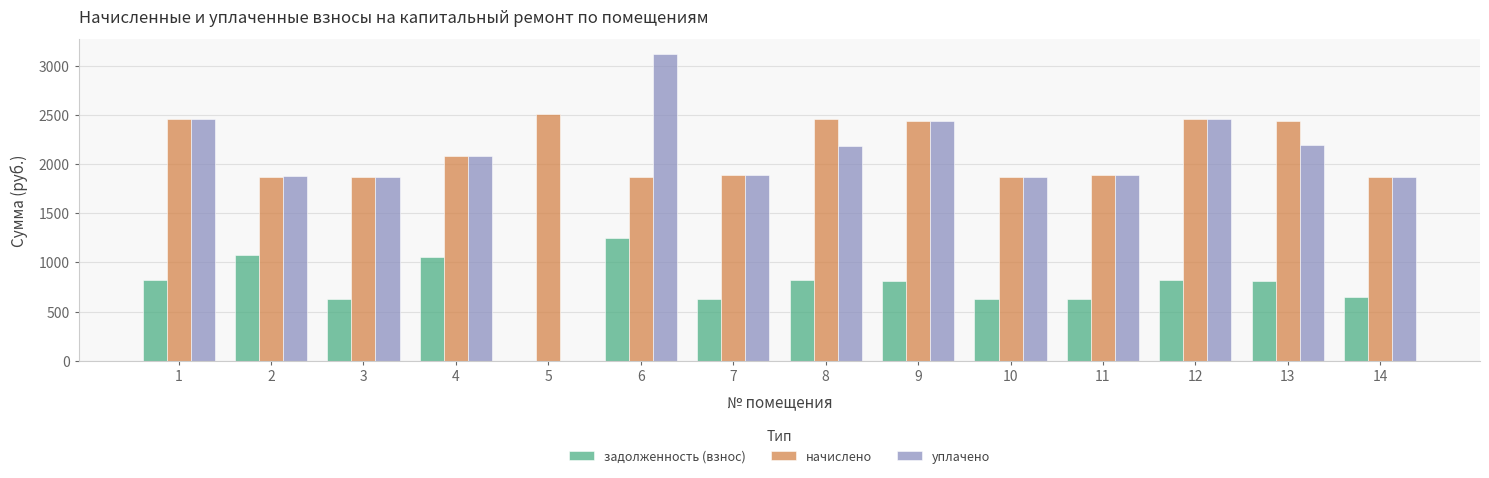

What is the maximum value for задолженность (взнос)?

1247.0